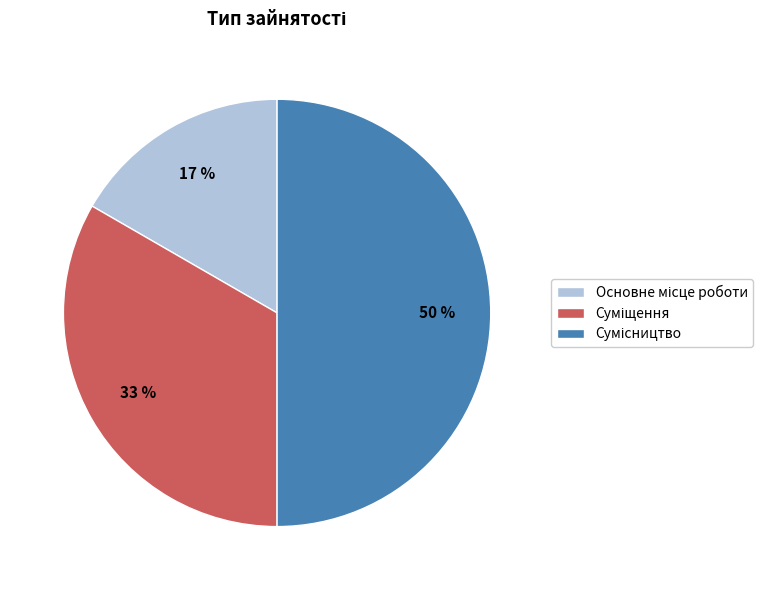

To the nearest percent, what is the difference between the largest and smallest slice percentages?

33%